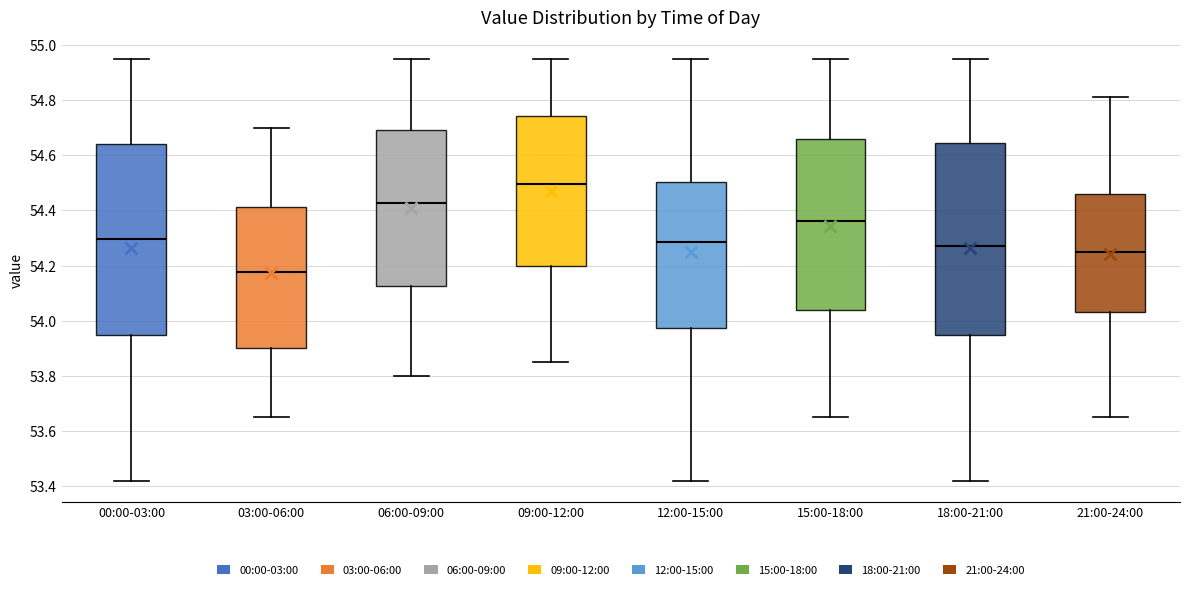

Reading left to right, transcribe this box plot: for each box, give where its median line is, the range the box spans, and where its two whiskers end, as read against the y-axis. The values are not printed on the chart, so give them approximately, as read against the axis.

00:00-03:00: median 54.30, box 53.94 to 54.64, whiskers 53.42 to 54.96
03:00-06:00: median 54.18, box 53.90 to 54.42, whiskers 53.66 to 54.70
06:00-09:00: median 54.42, box 54.12 to 54.70, whiskers 53.80 to 54.96
09:00-12:00: median 54.50, box 54.20 to 54.74, whiskers 53.86 to 54.96
12:00-15:00: median 54.28, box 53.98 to 54.50, whiskers 53.42 to 54.96
15:00-18:00: median 54.36, box 54.04 to 54.66, whiskers 53.66 to 54.96
18:00-21:00: median 54.28, box 53.94 to 54.64, whiskers 53.42 to 54.96
21:00-24:00: median 54.26, box 54.04 to 54.46, whiskers 53.66 to 54.82